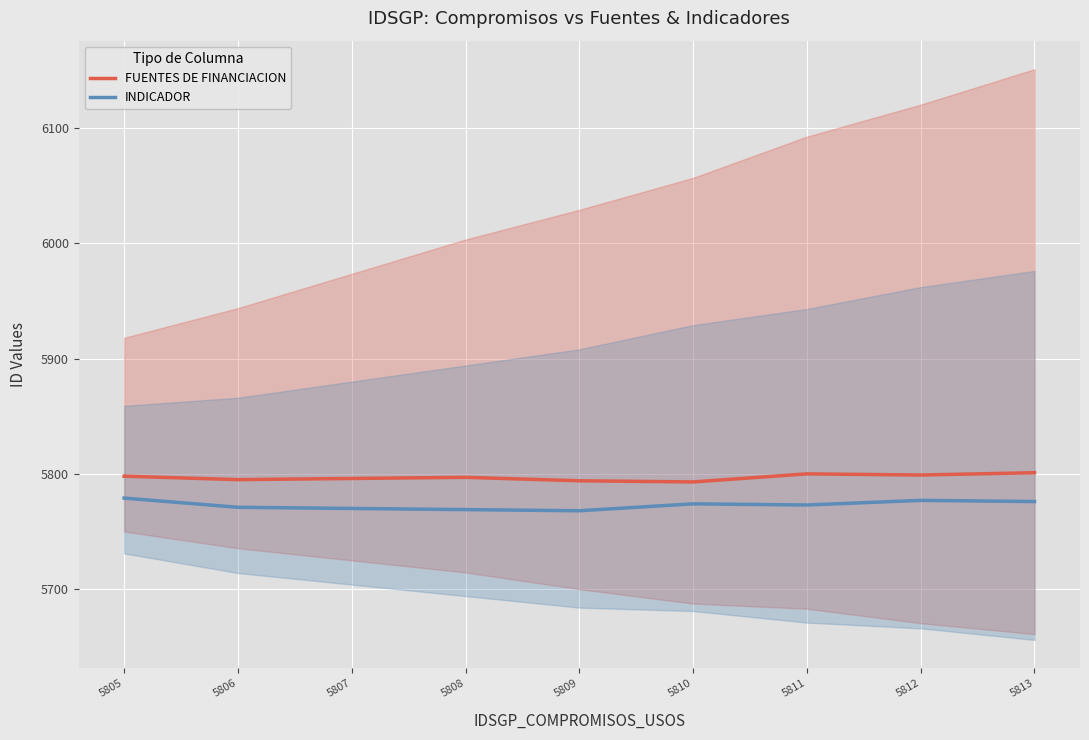

What is the greatest value displayed?

5801